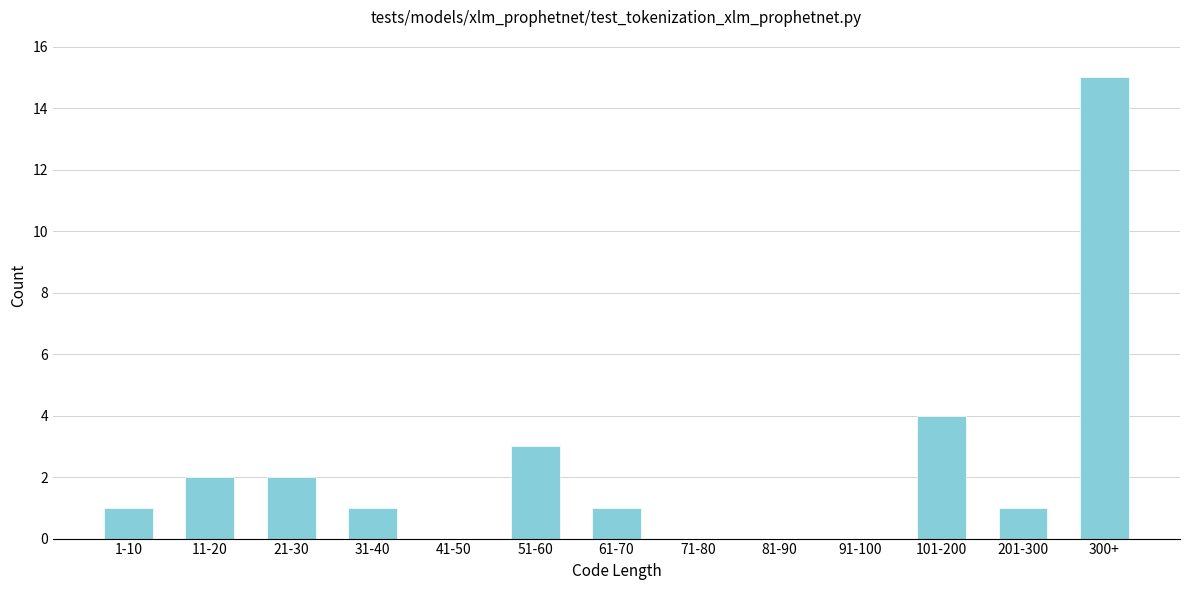

Reading right to left, transcribe all the data shown in this chart.

300+=15	201-300=1	101-200=4	91-100=0	81-90=0	71-80=0	61-70=1	51-60=3	41-50=0	31-40=1	21-30=2	11-20=2	1-10=1